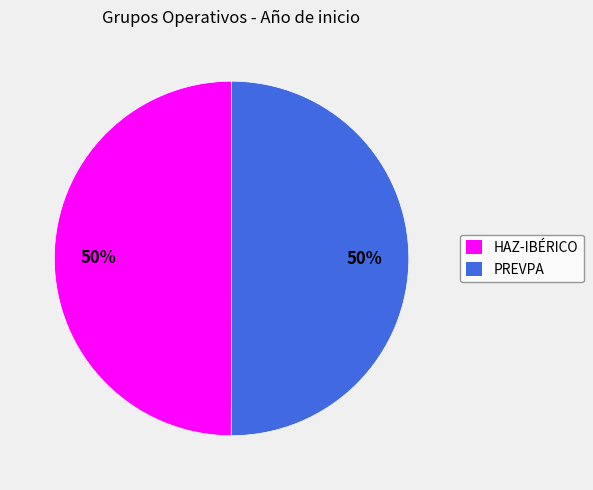

To the nearest percent, what is the average slice percentage?

50%